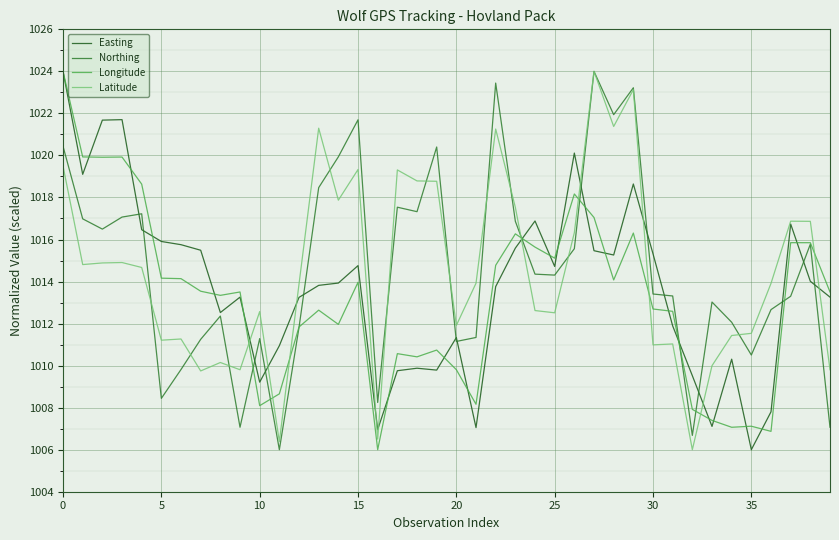

What is the lowest value of the Easting series?

1006.0